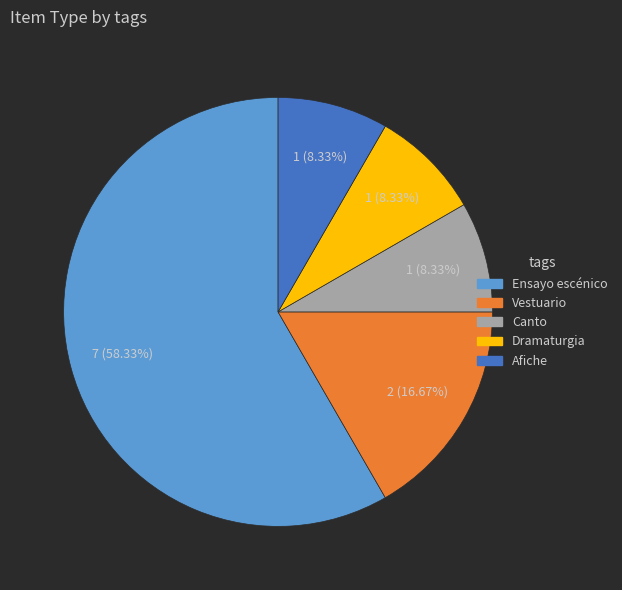

To the nearest percent, what percentage of the pie is Afiche?

8%